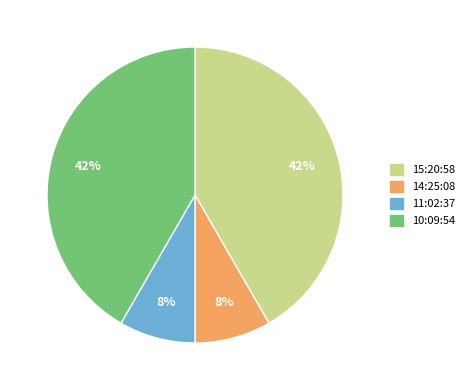

Is there any slice that represents more than half of the pie?

No